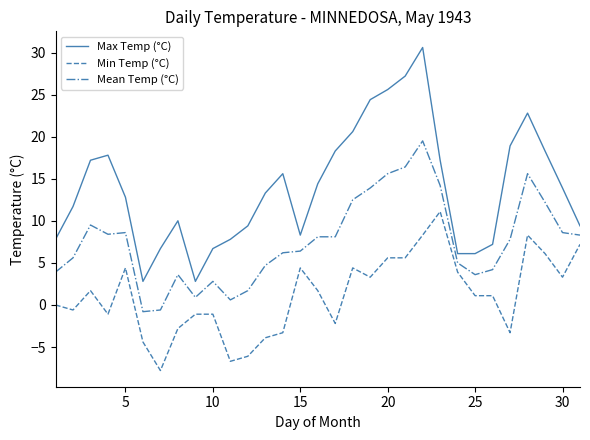

What is the maximum value for Min Temp (°C)?

11.1